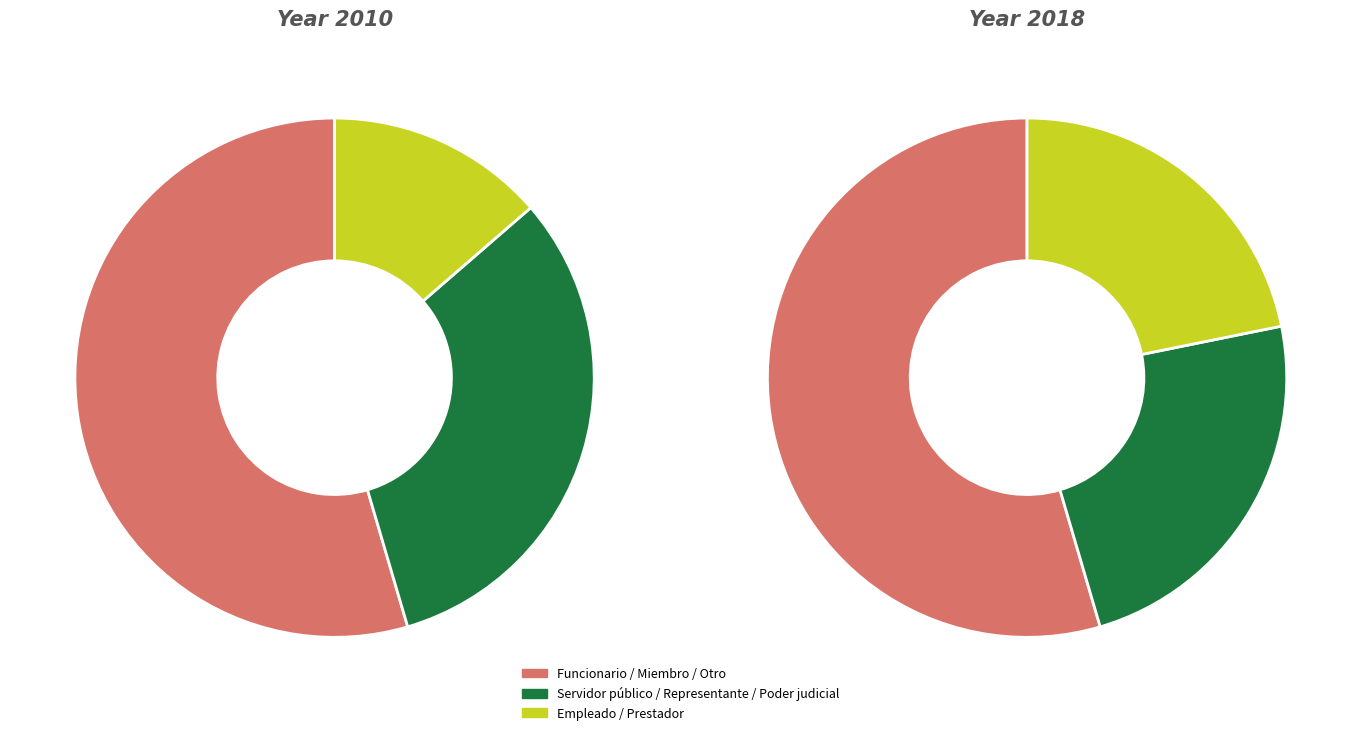

Is it true that Servidor público de base is 16% of the pie?

False